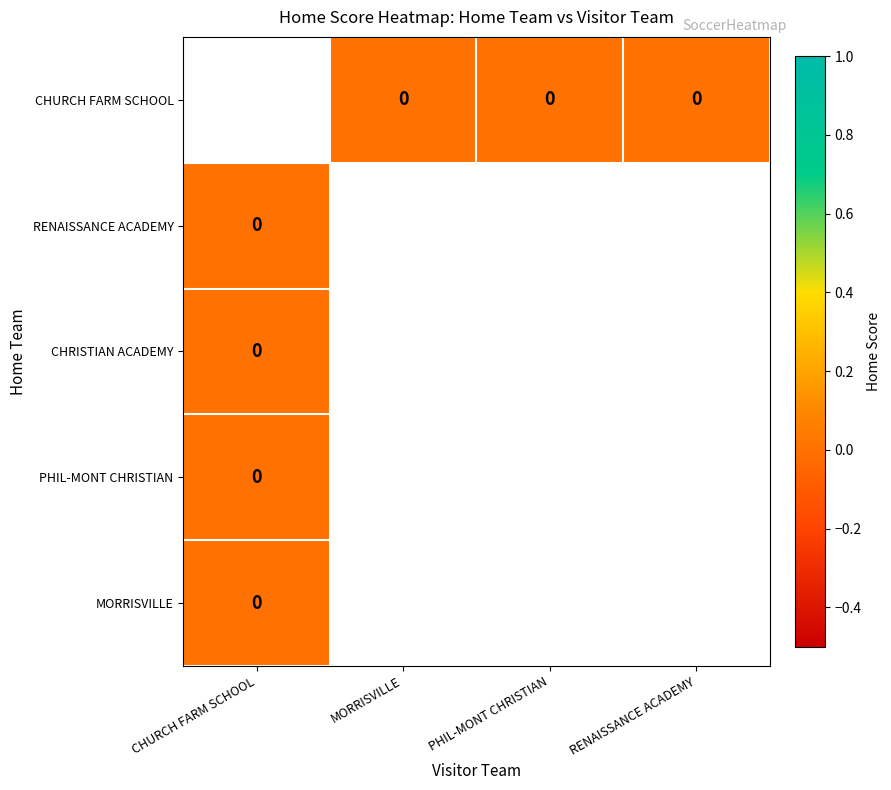

How many categories are shown in the chart?

4